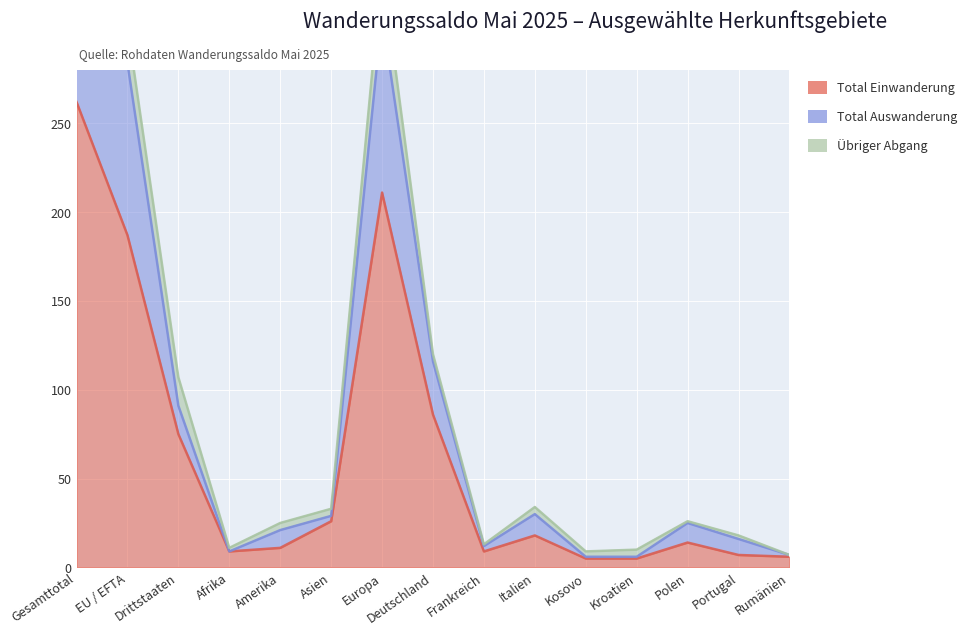

Is the value of Total Einwanderung at Asien greater than the value of Total Auswanderung at Kroatien?

Yes